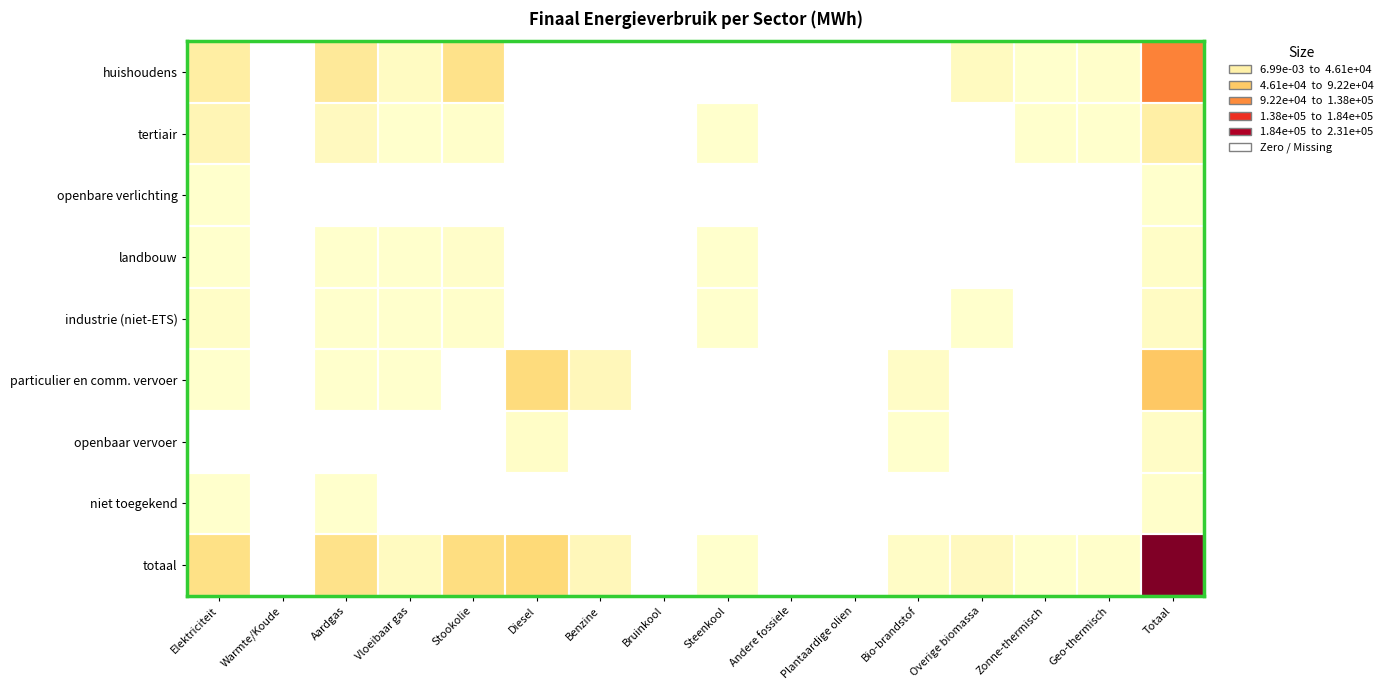

Which label corresponds to the largest value in the chart?

Totaal